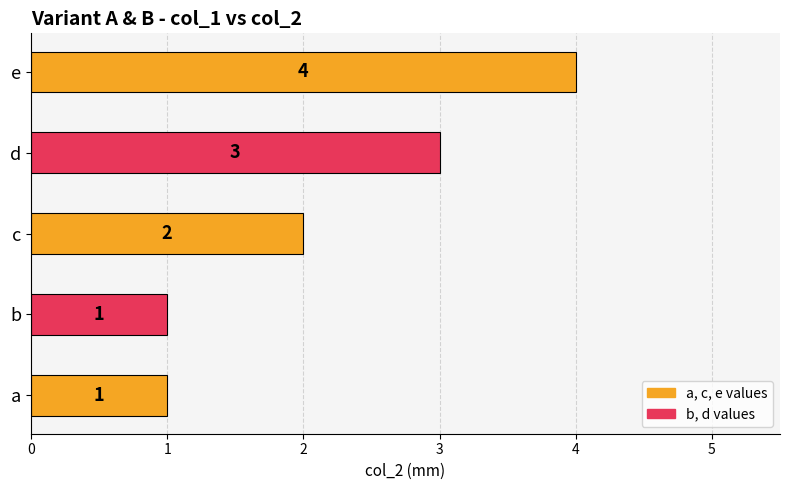

How many categories are shown in the chart?

5